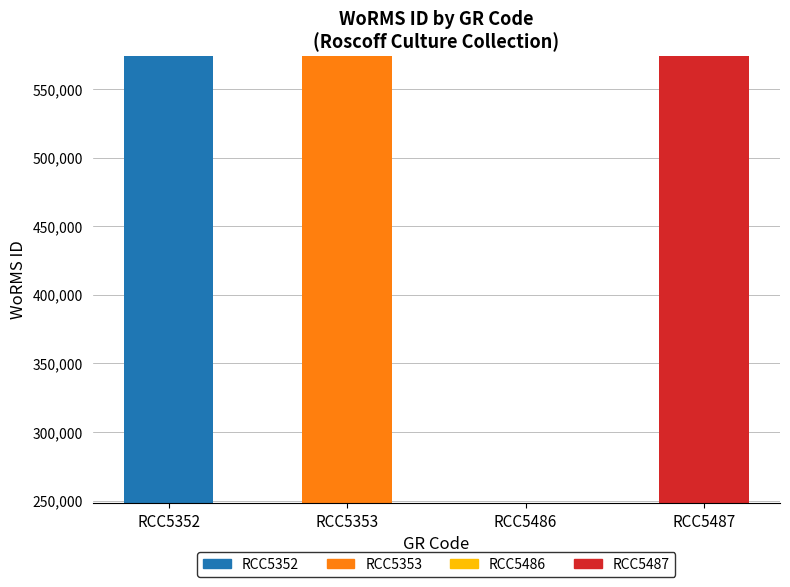

Reading left to right, extract all data points from this chart.

RCC5352=573884	RCC5353=573884	RCC5486=248124	RCC5487=573884